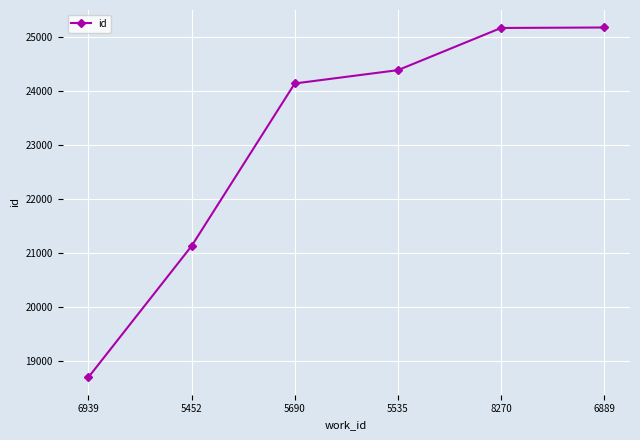

How many data points does each series have?

6